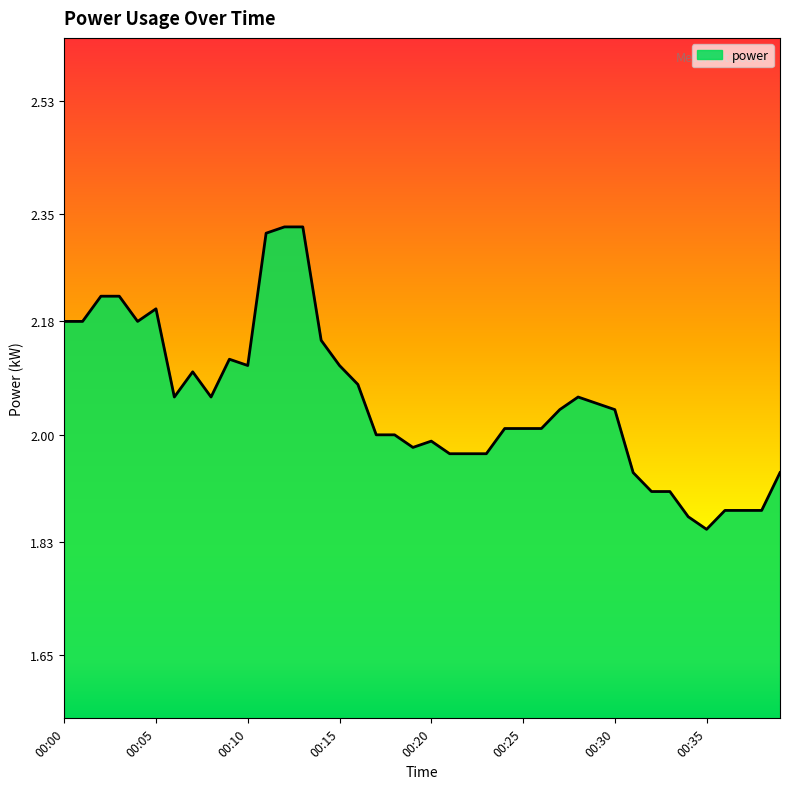

What is the difference between the maximum and minimum values?

0.5